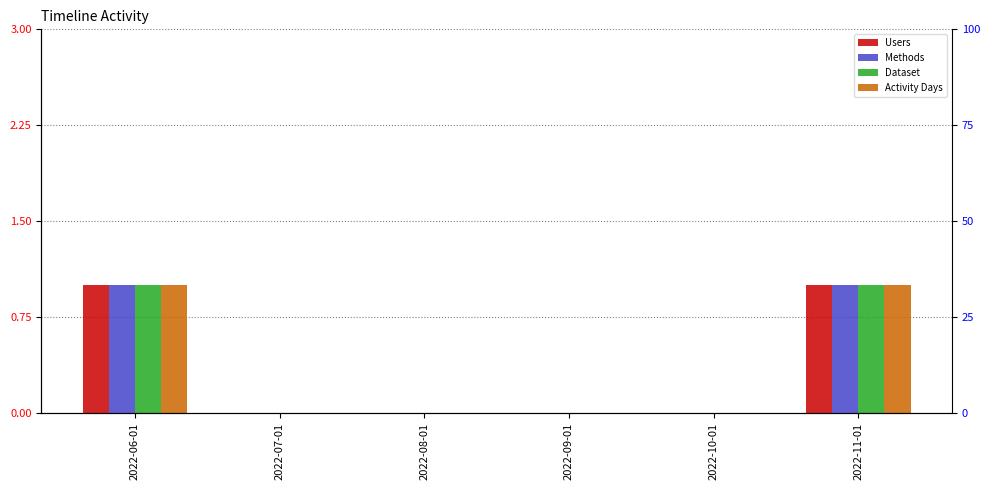

Between 2022-07-01 and 2022-06-01, which is larger?

2022-06-01